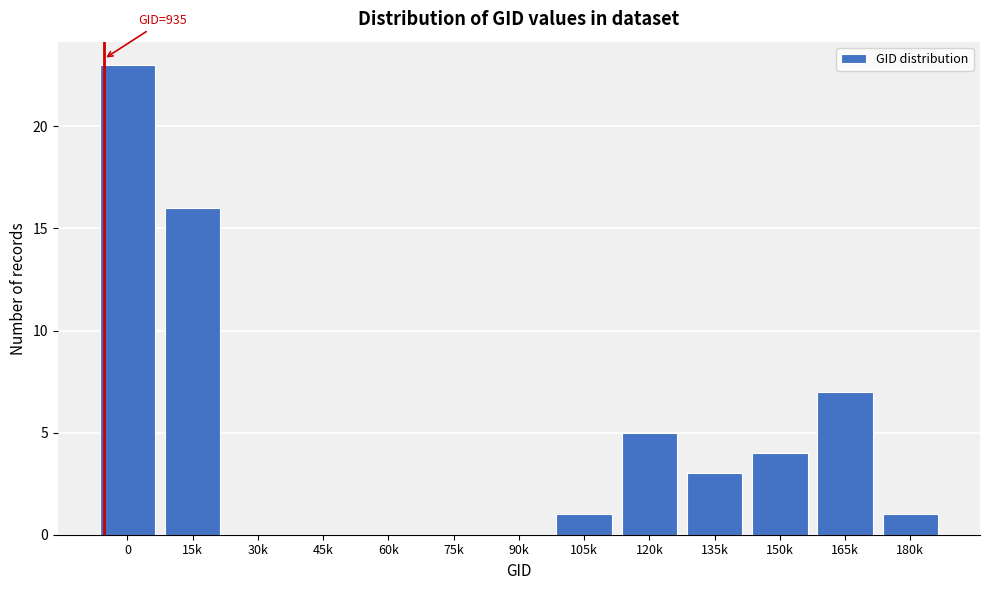

Reading left to right, list all the values displayed in this chart.

0=23	15k=16	30k=0	45k=0	60k=0	75k=0	90k=0	105k=1	120k=5	135k=3	150k=4	165k=7	180k=1